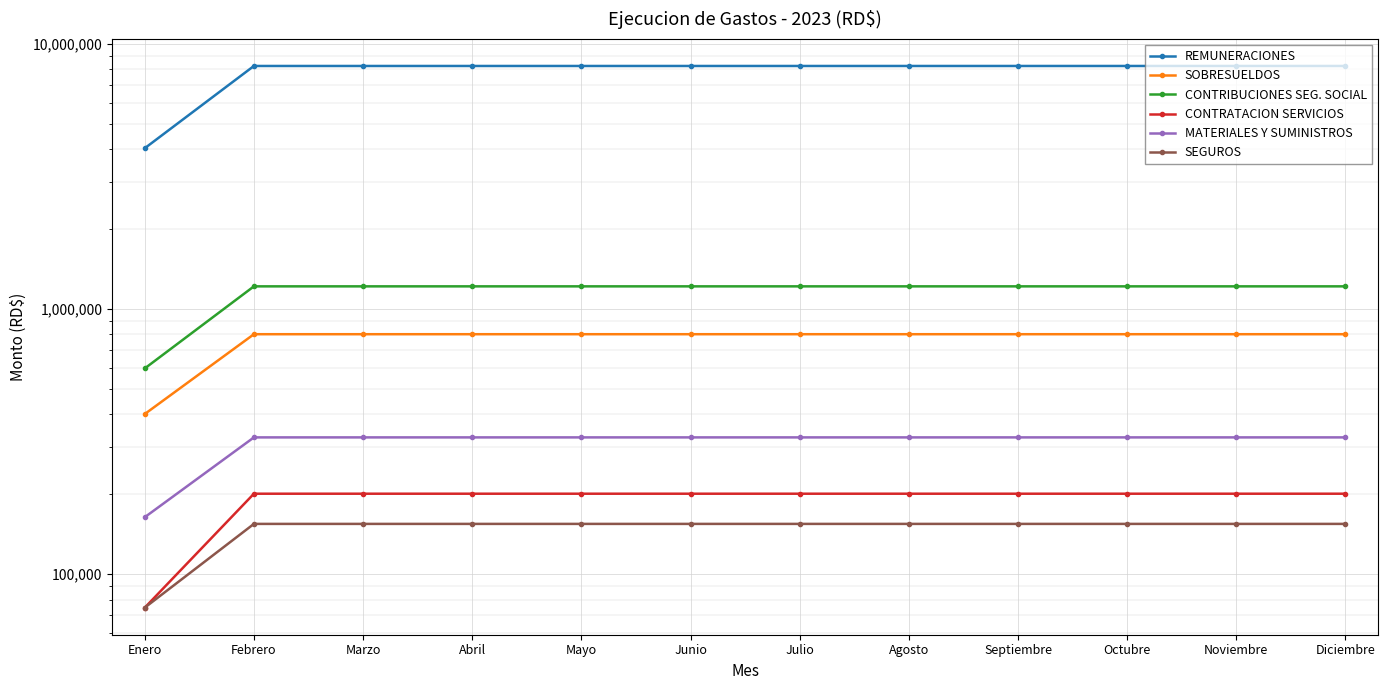

Which series has the largest total across all categories?

REMUNERACIONES